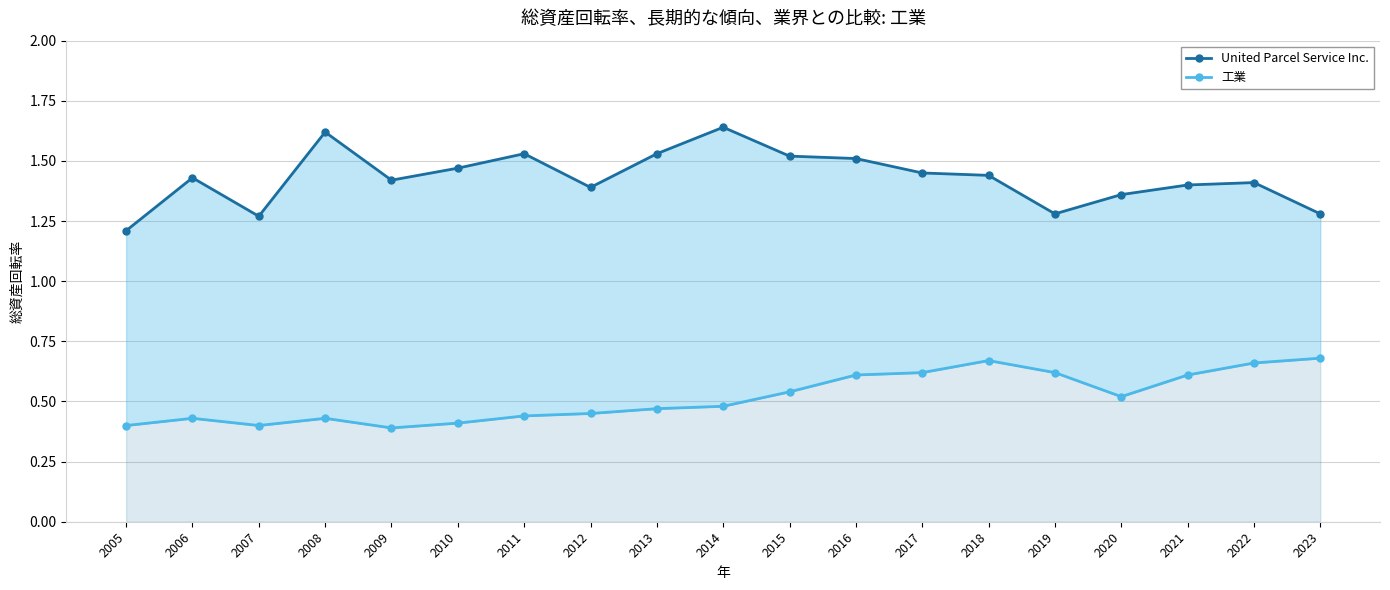

What is the average value of the United Parcel Service Inc. series?

1.4